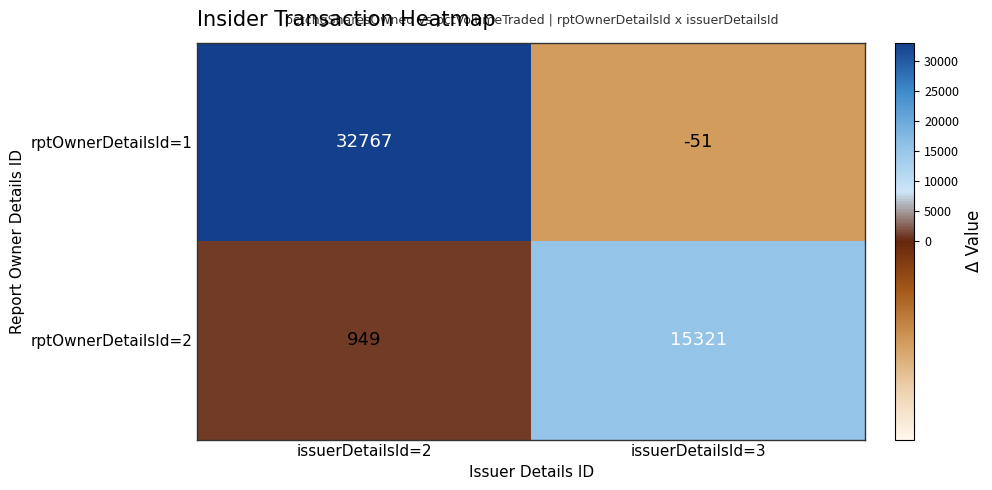

Read the rptOwnerDetailsId=2 value at issuerDetailsId=3.

15321